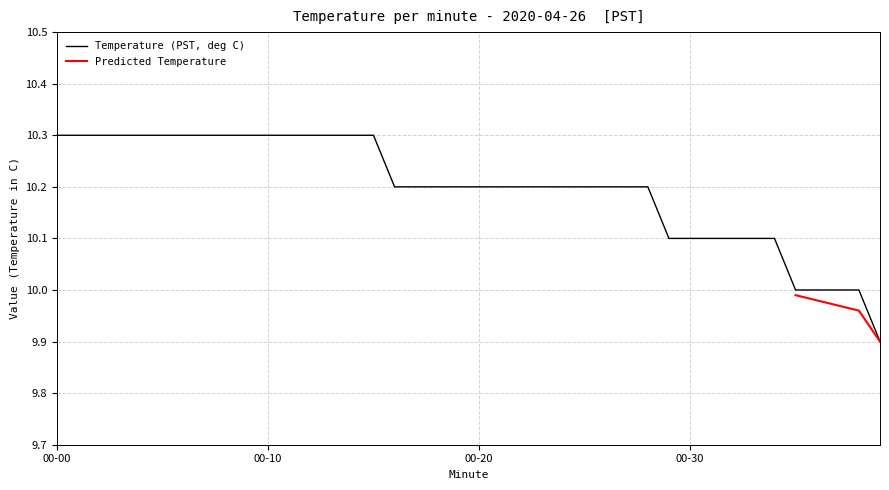

What is the difference between the maximum and minimum values?

0.4